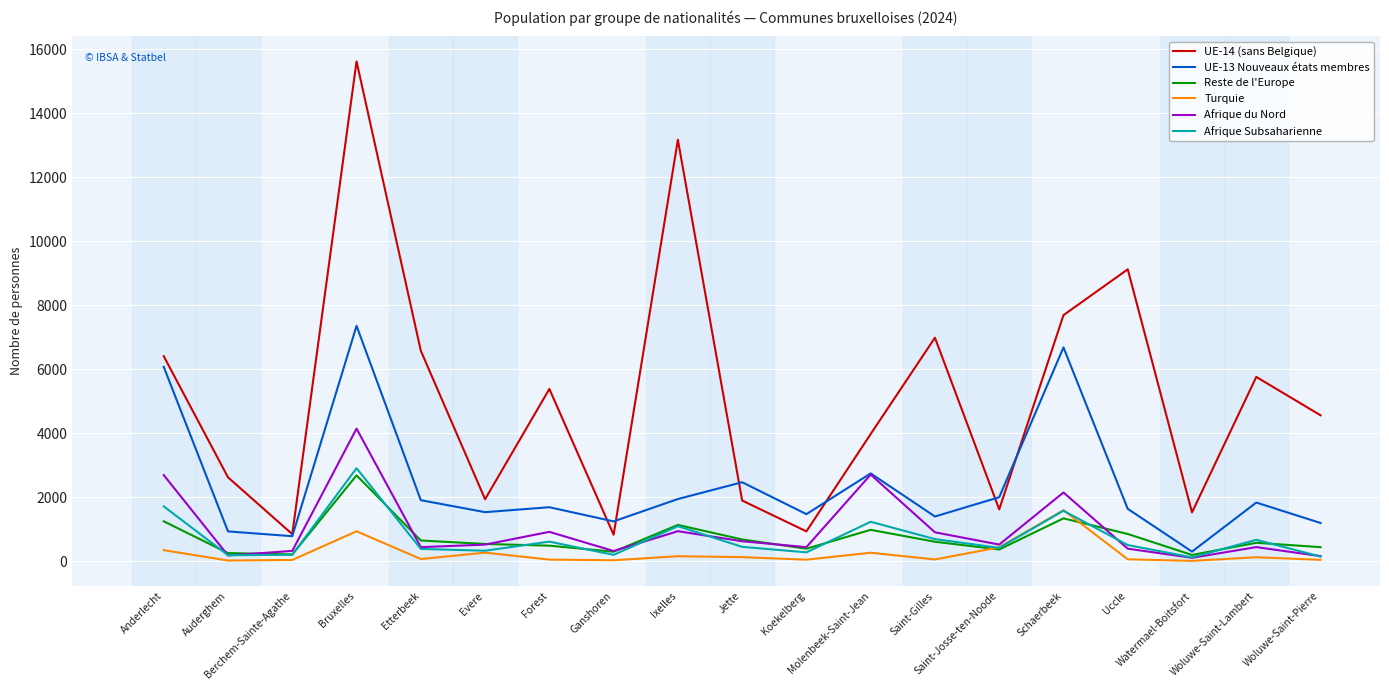

Where is the first local minimum for UE-14 (sans Belgique)?

Berchem-Sainte-Agathe